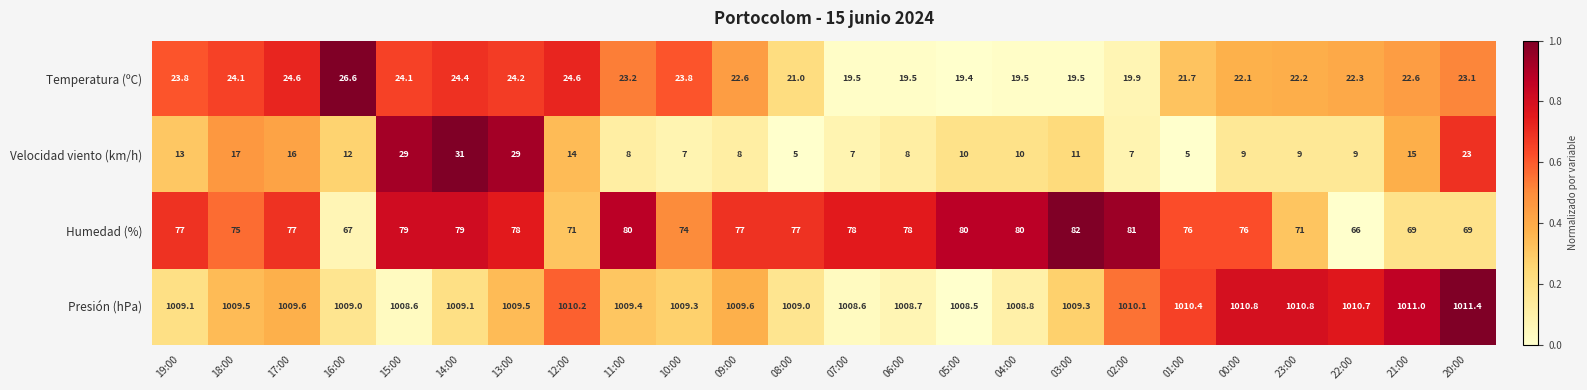

Rank the series by their maximum value, from highest to lowest.

Presión (hPa), Humedad (%), Velocidad viento (km/h), Temperatura (ºC)